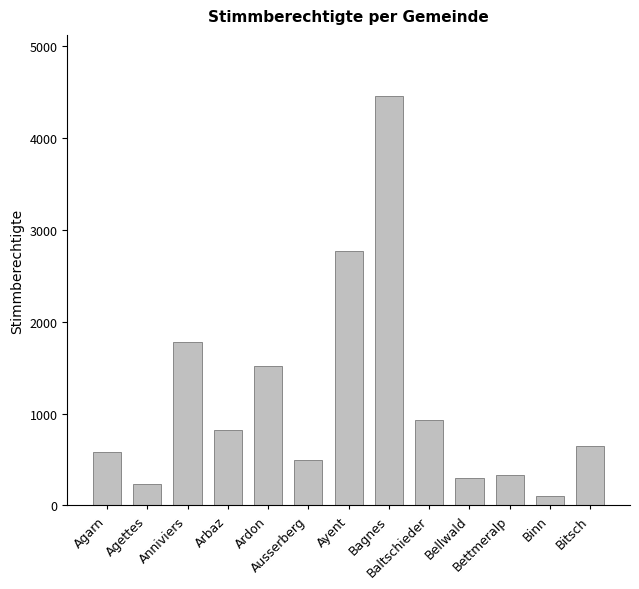

What is the sum of all values?

14978